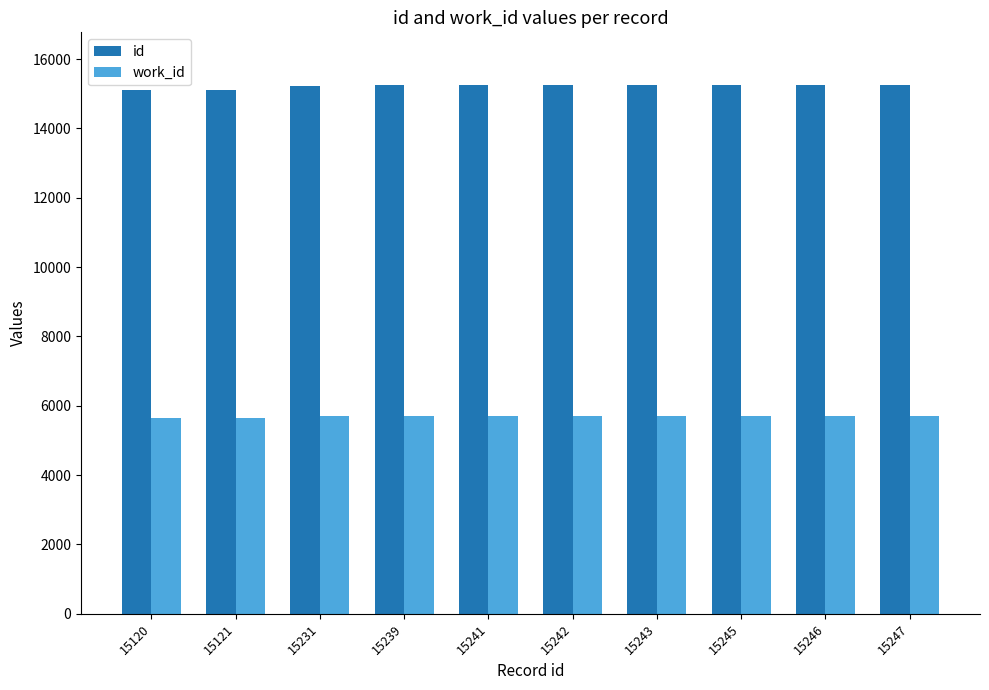

At how many categories does at least one series exceed 6295?

10